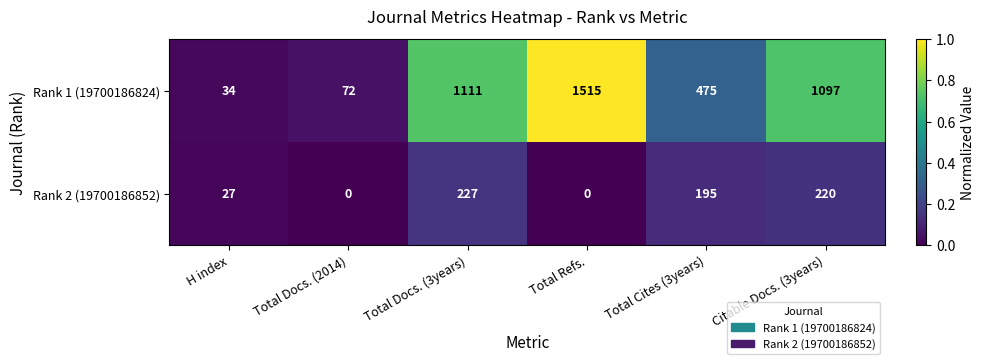

What is the total value across all series at Total Docs. (3years)?

1338